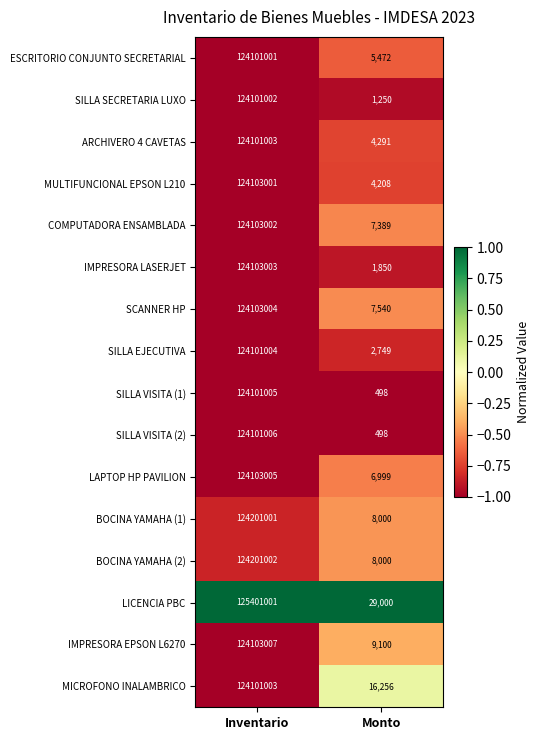

The value of LAPTOP HP PAVILION at Monto is 6999. True or false?

True